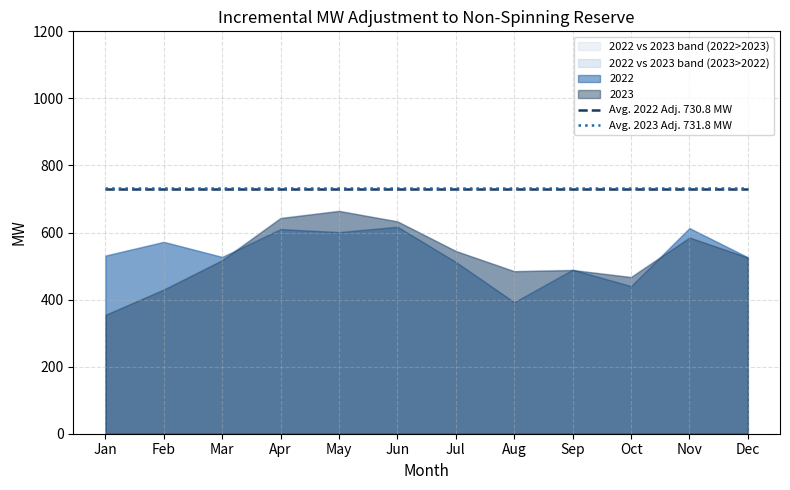

Between Oct and May, which is larger?

Oct